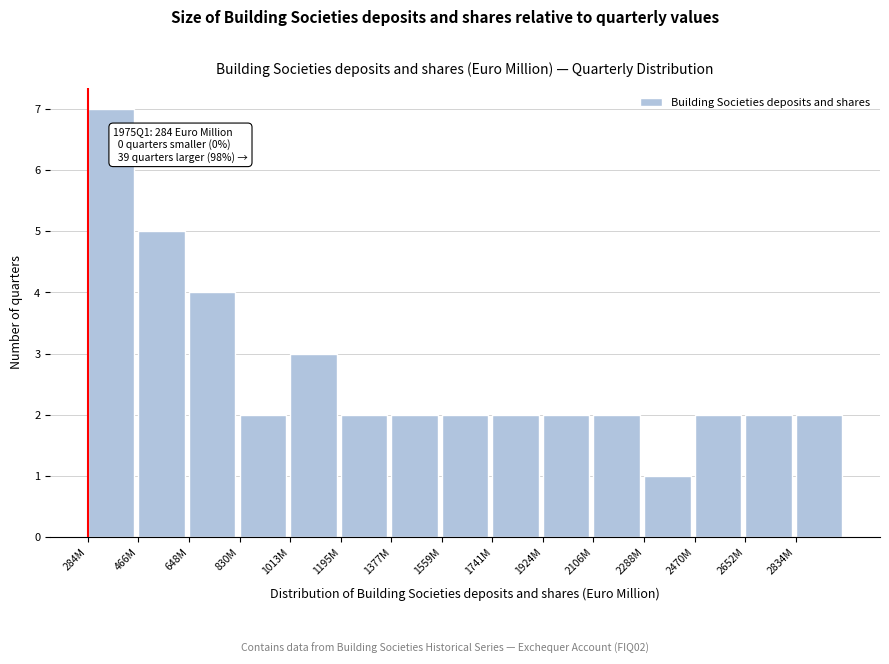

Reading right to left, transcribe all the data shown in this chart.

2834M=2	2652M=2	2470M=2	2288M=1	2106M=2	1924M=2	1741M=2	1559M=2	1377M=2	1195M=2	1013M=3	830M=2	648M=4	466M=5	284M=7